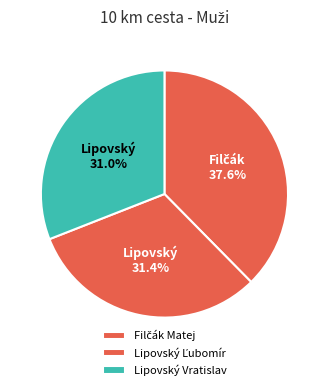

What percentage is NOT represented by Filčák Matej?

62.4%